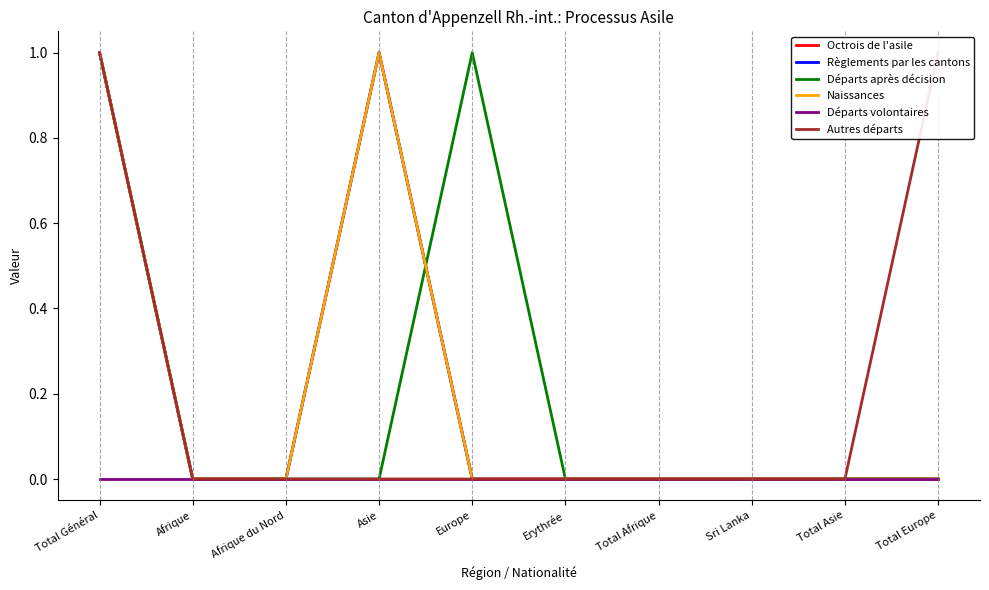

What is the highest value of the Départs après décision series?

1